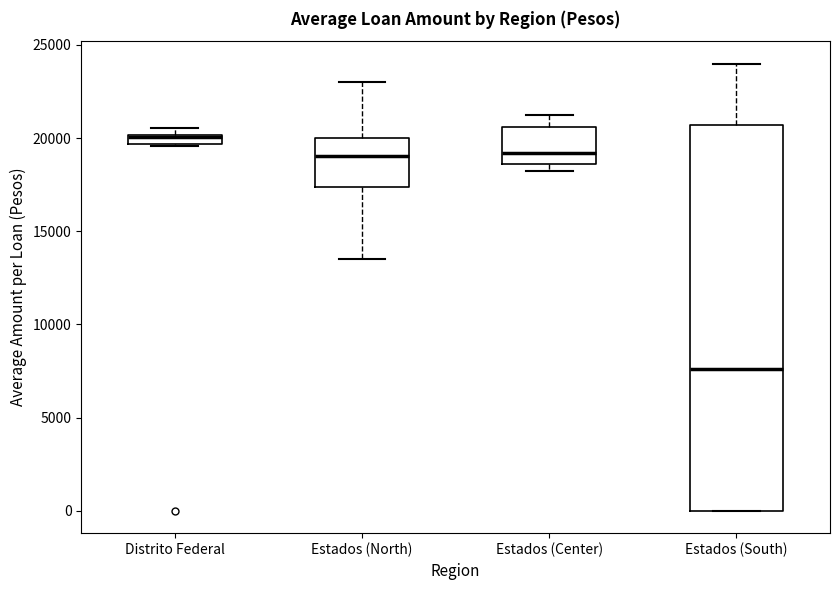

Which box is the tallest, from its lower edge to its upper edge?

Estados (South)